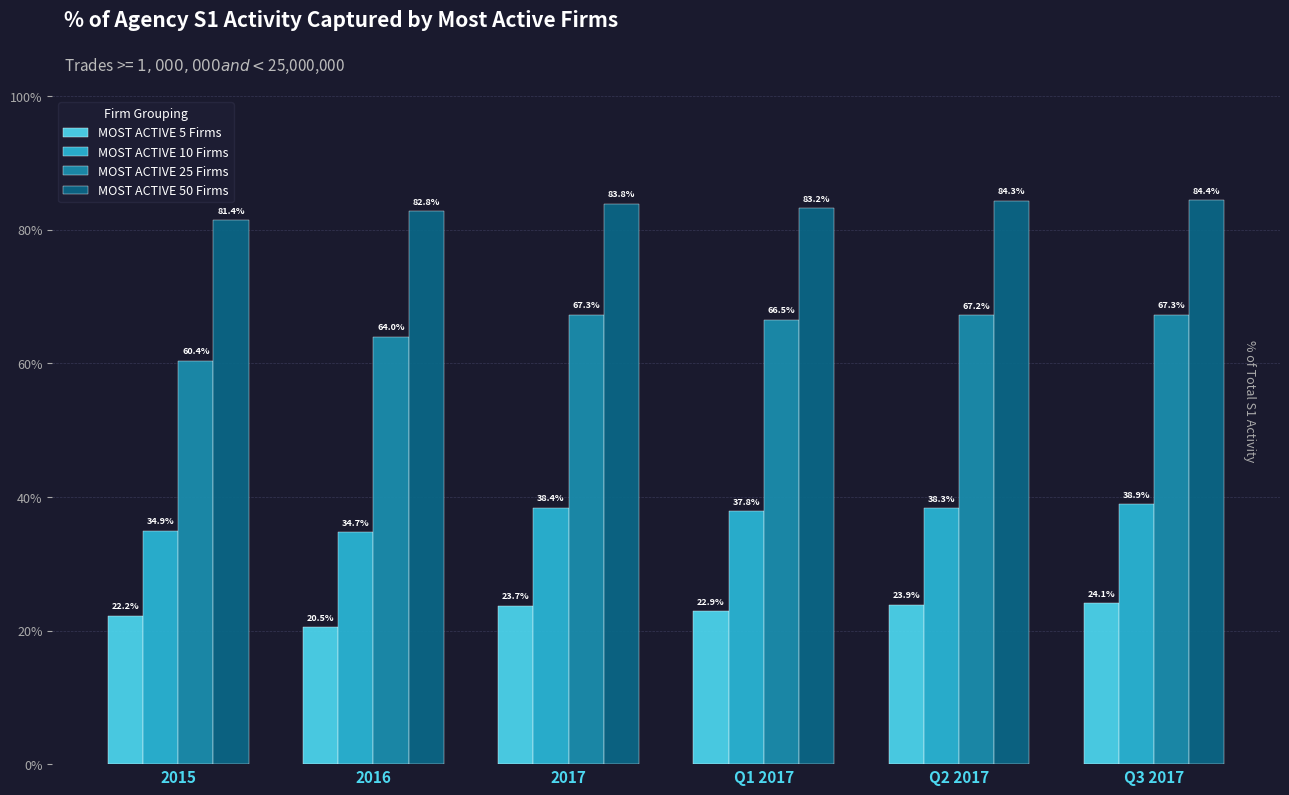

What are all the series names shown in the legend?

MOST ACTIVE 5 Firms, MOST ACTIVE 10 Firms, MOST ACTIVE 25 Firms, MOST ACTIVE 50 Firms